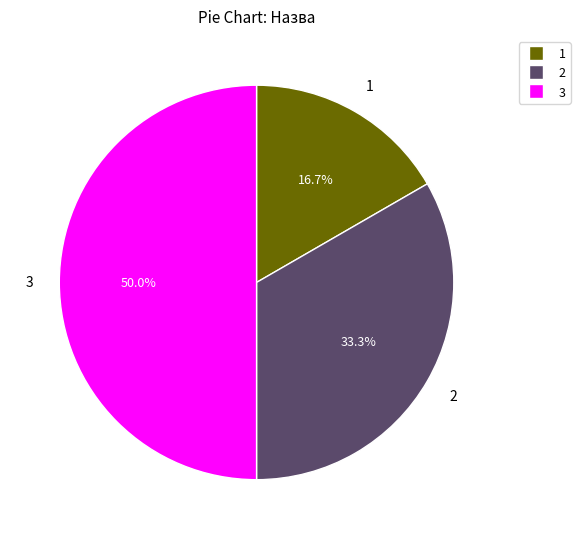

Count the number of slices in the pie.

3